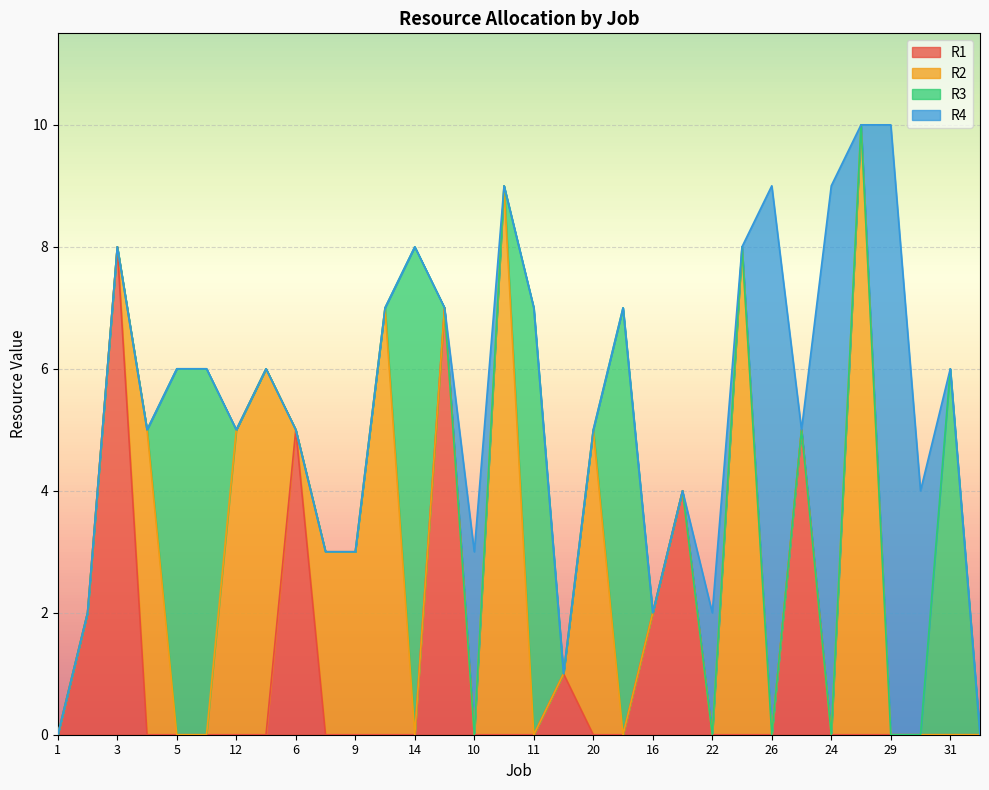

Which category has the lowest value in the R2 series?

1